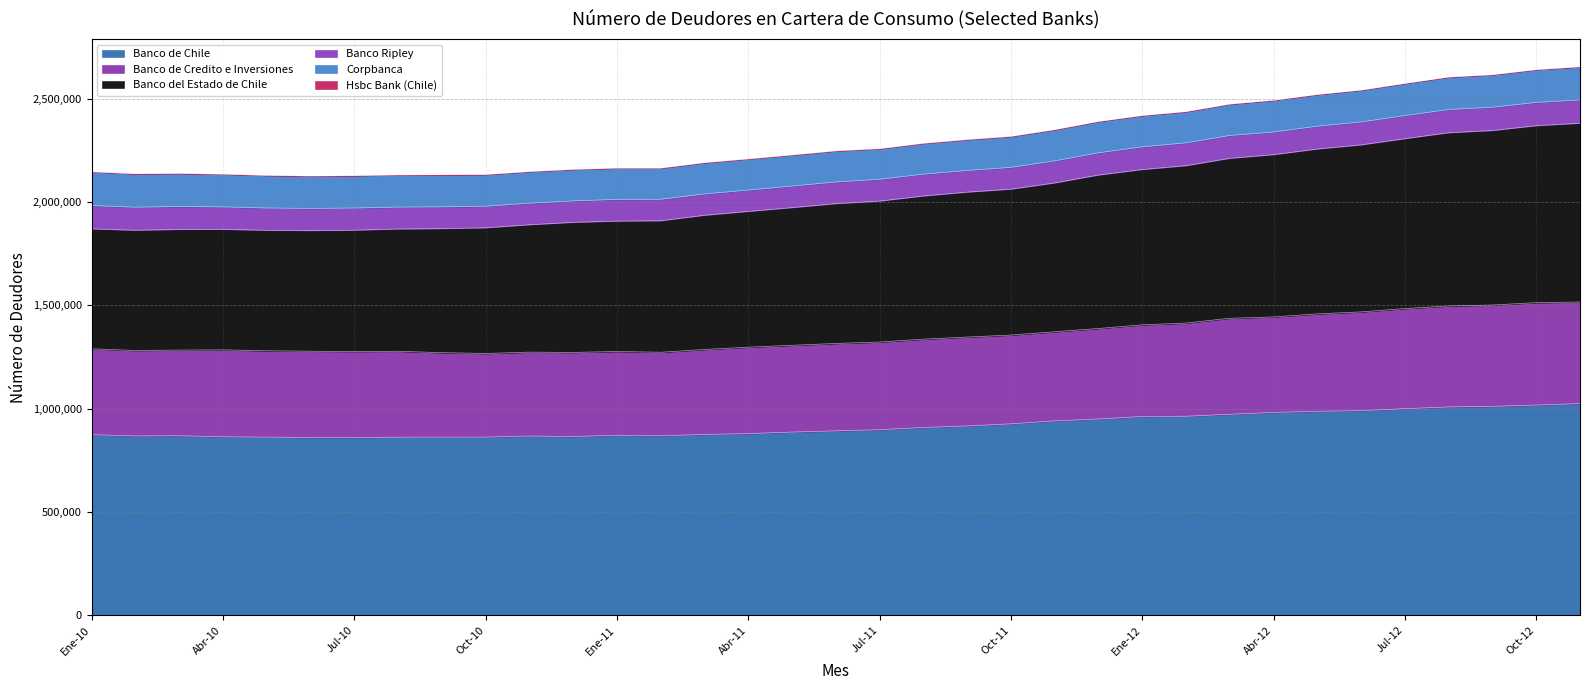

What is the lowest value of the Banco de Chile series?

860552